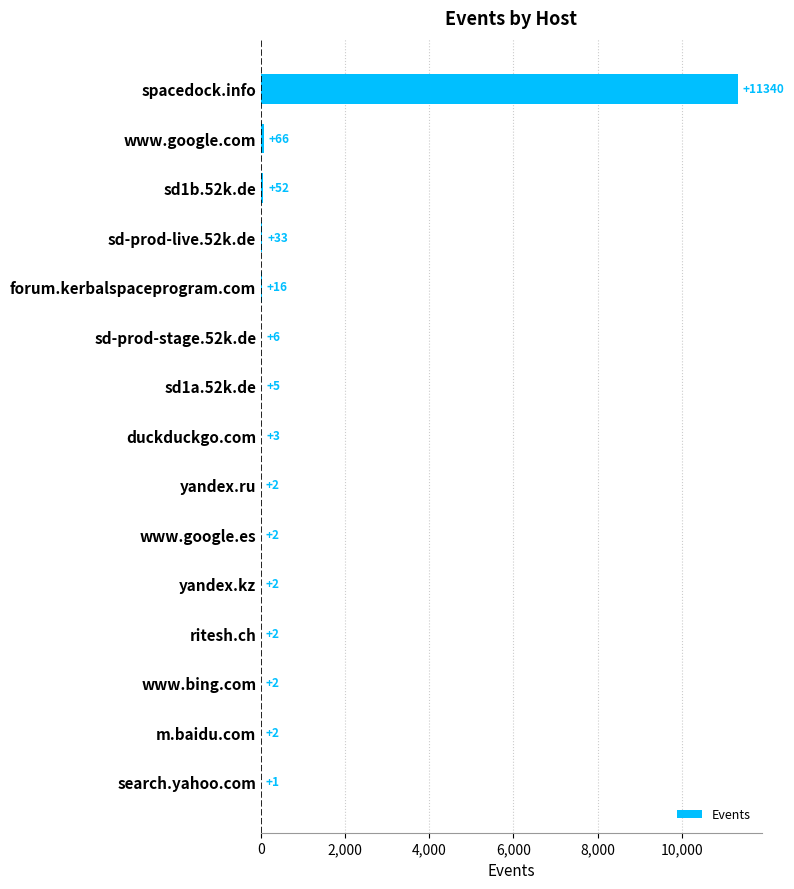

At which category does the chart reach its peak across all series?

spacedock.info